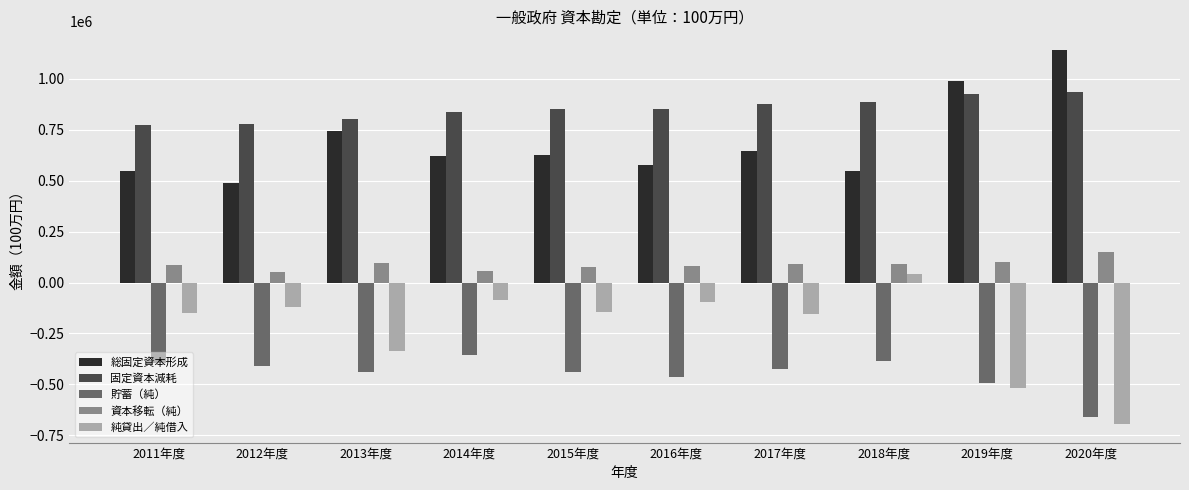

What is the spread (max minus min) of values at 2020年度?

1836422